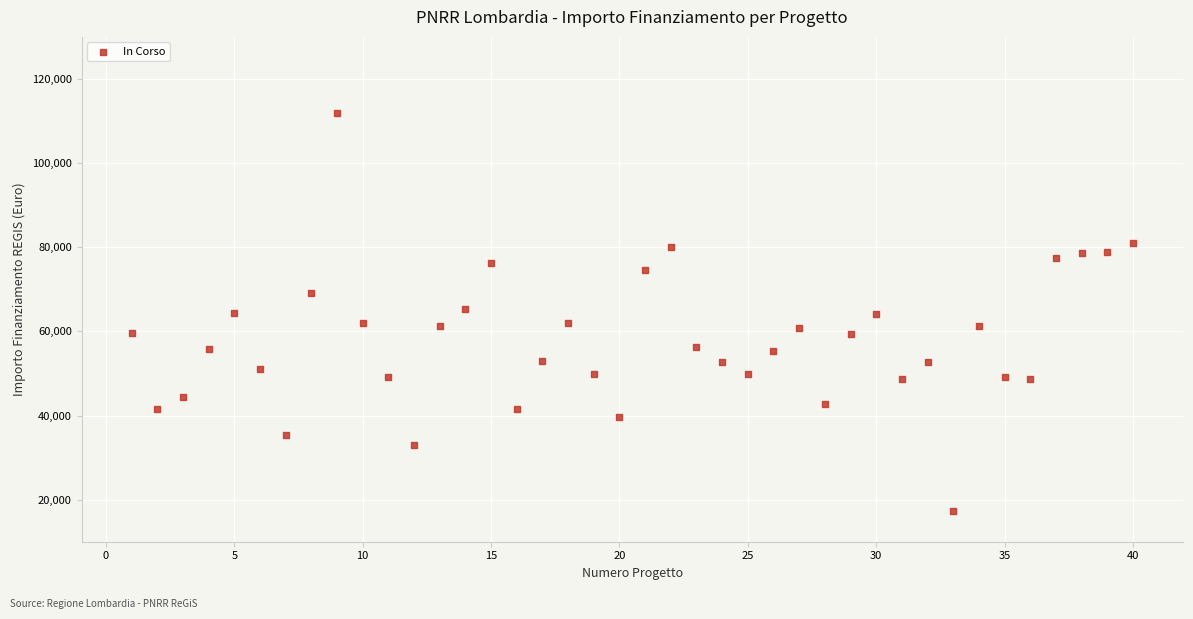

What is the range of Y values (max minus min)?

94665.7